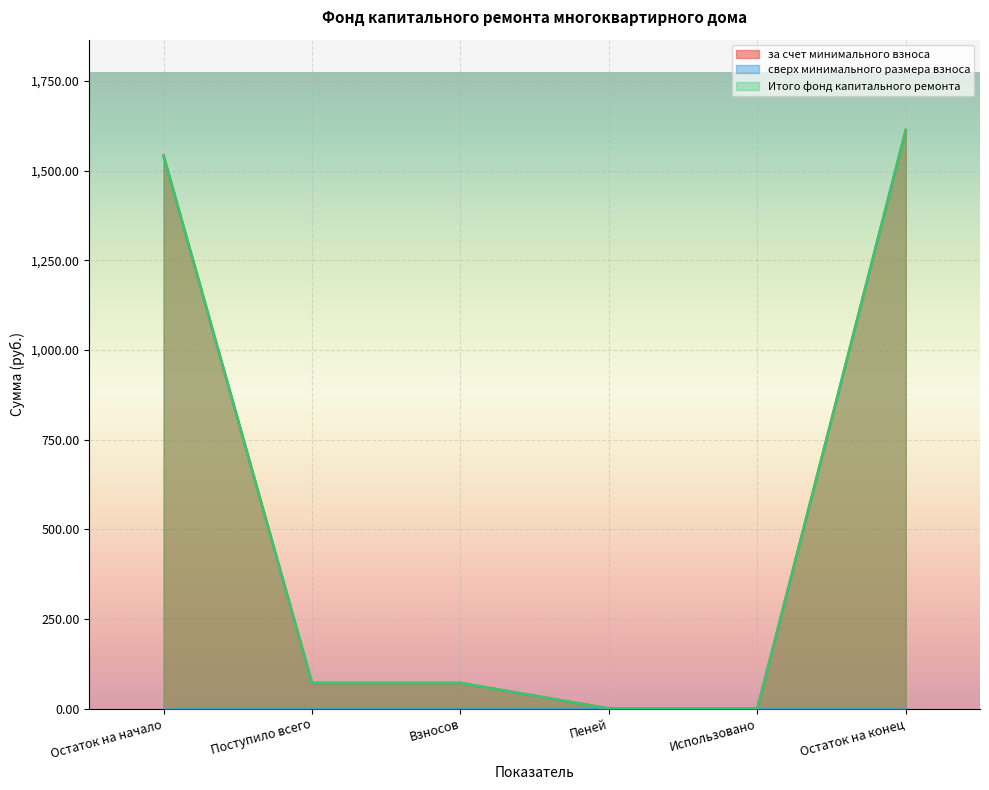

Does the chart display data point markers on the line(s)?

No